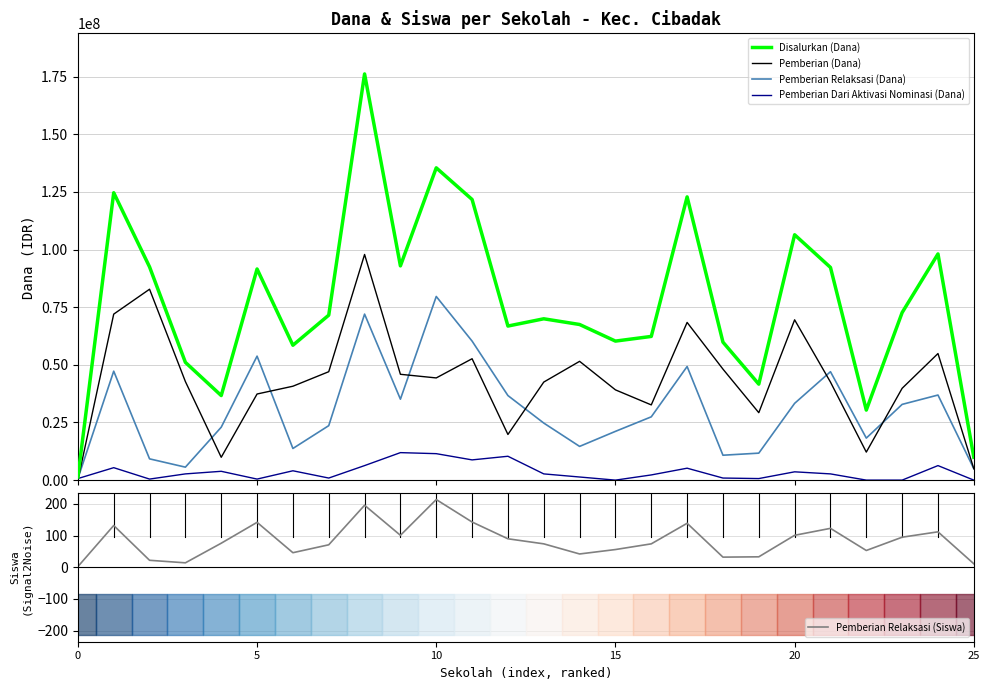

Which category has the highest value across all series?

8